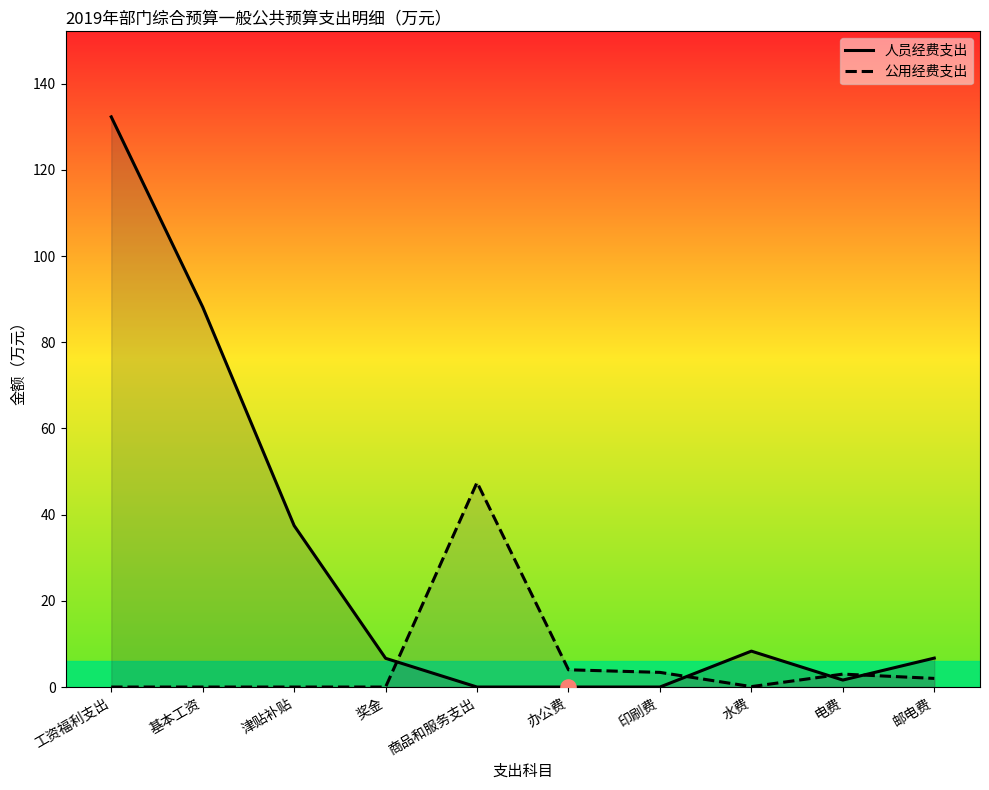

Which series has the largest total across all categories?

人员经费支出